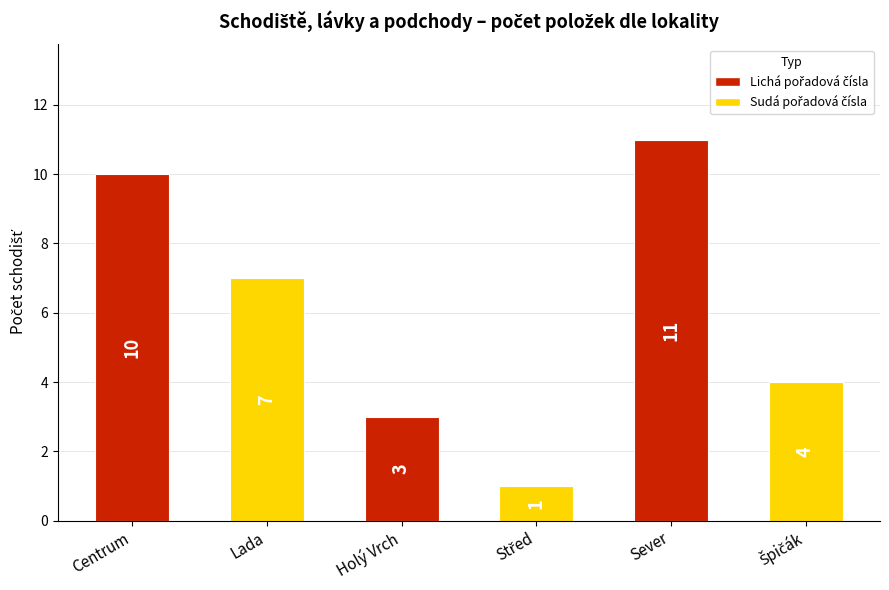

Which has a higher value, Centrum or Lada?

Centrum